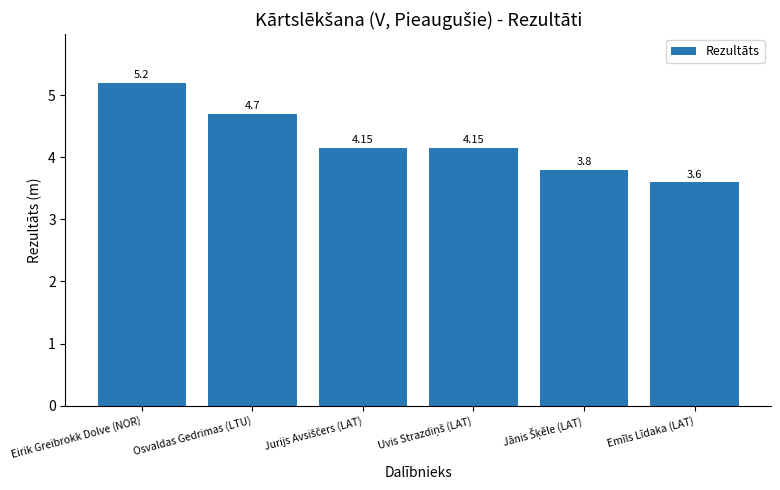

What is the value of the 1st bar from the left?

5.2